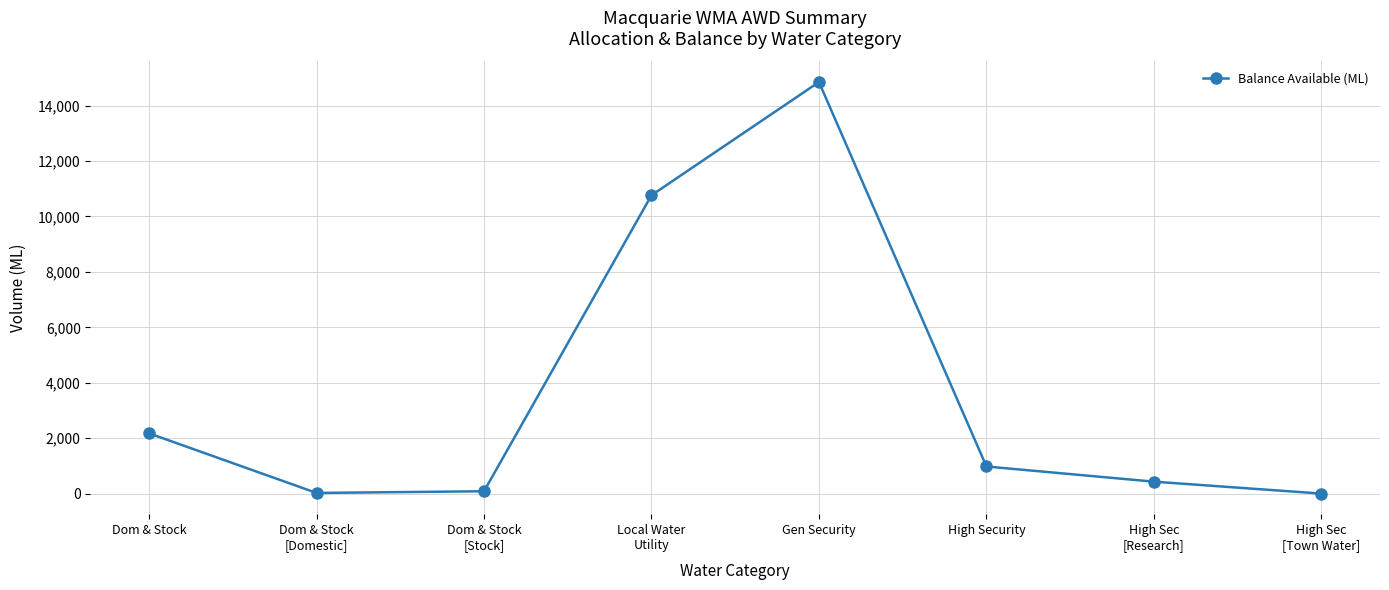

At which category does the data reach its first local peak?

Gen Security